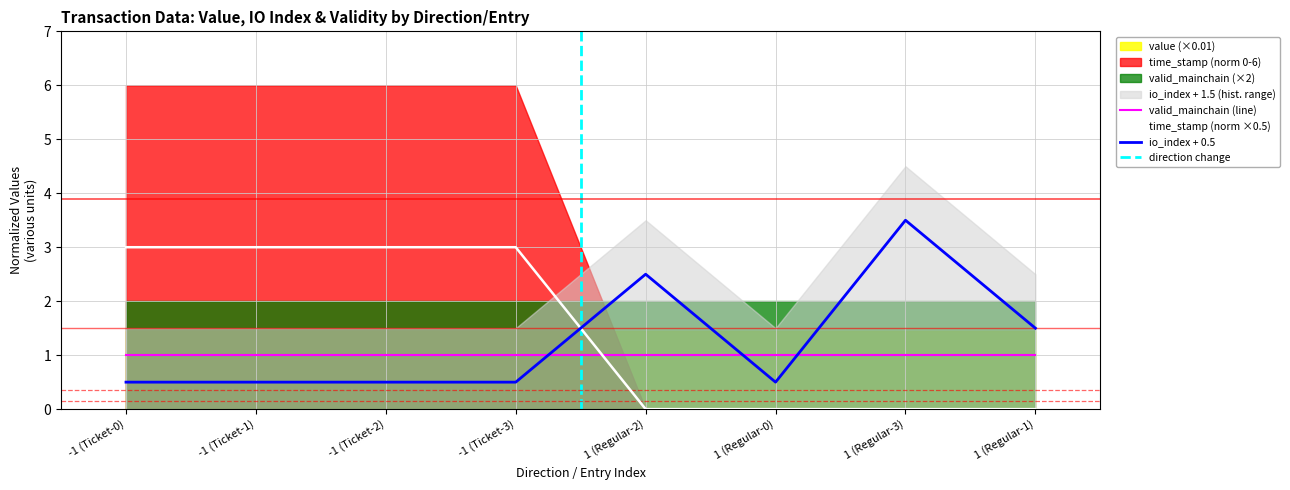

Count the io_index values in the range 0 to 2.

6